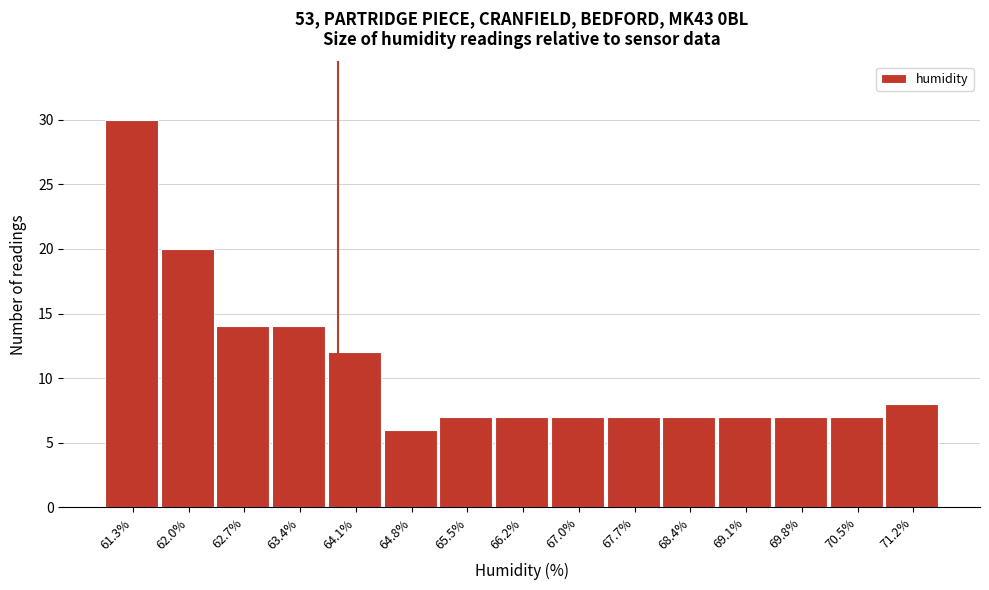

Reading left to right, list all the values displayed in this chart.

61.3%=30	62.0%=20	62.7%=14	63.4%=14	64.1%=12	64.8%=6	65.5%=7	66.2%=7	67.0%=7	67.7%=7	68.4%=7	69.1%=7	69.8%=7	70.5%=7	71.2%=8